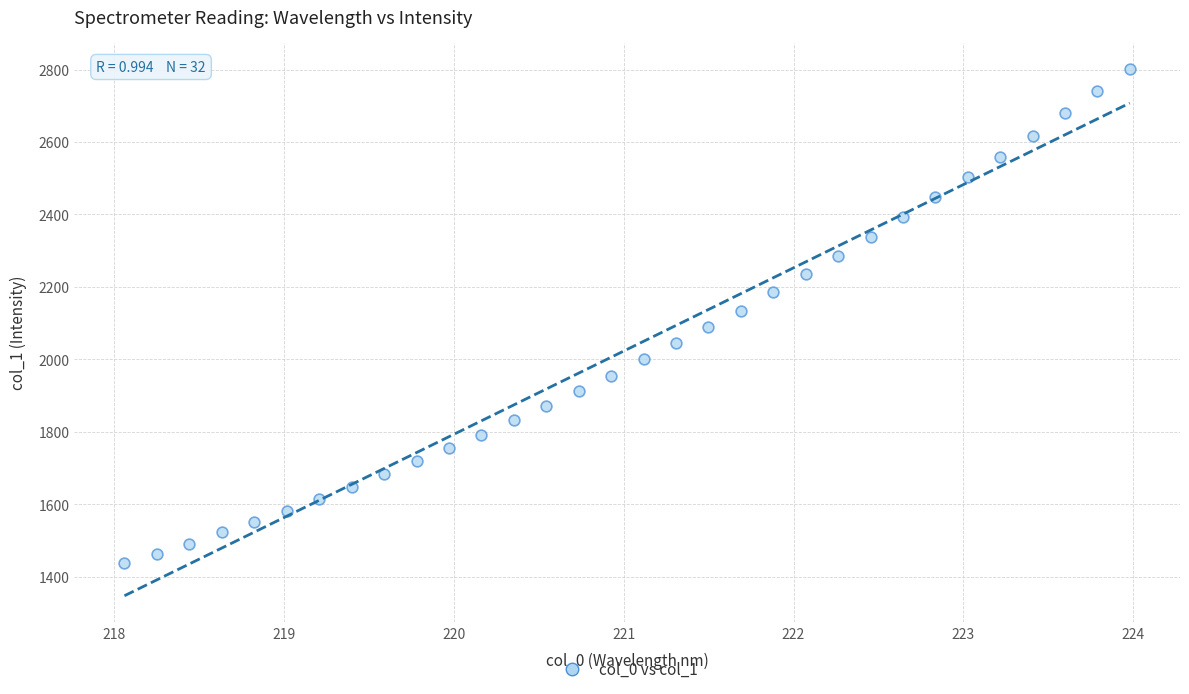

What is the range of Y values (max minus min)?

1365.6